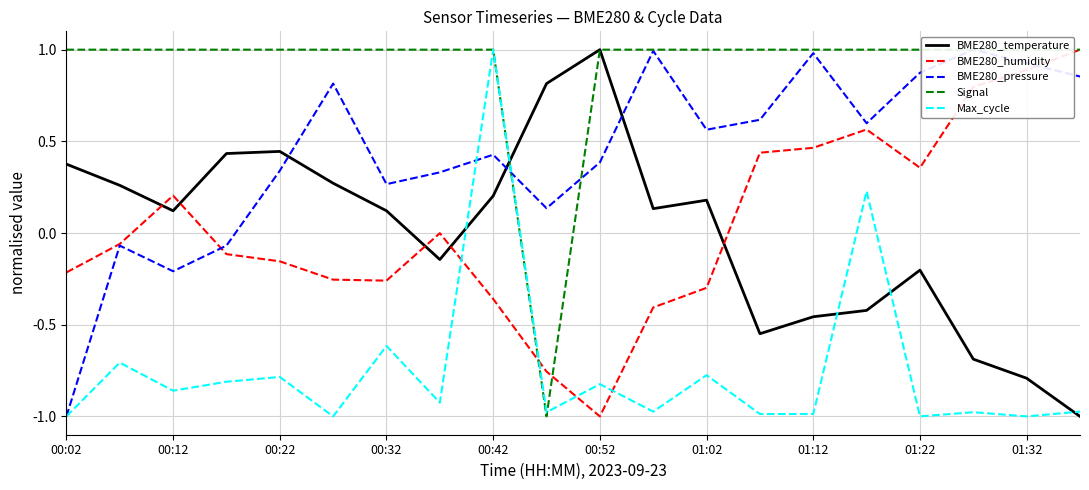

What is the minimum value shown in the chart?

-1.0